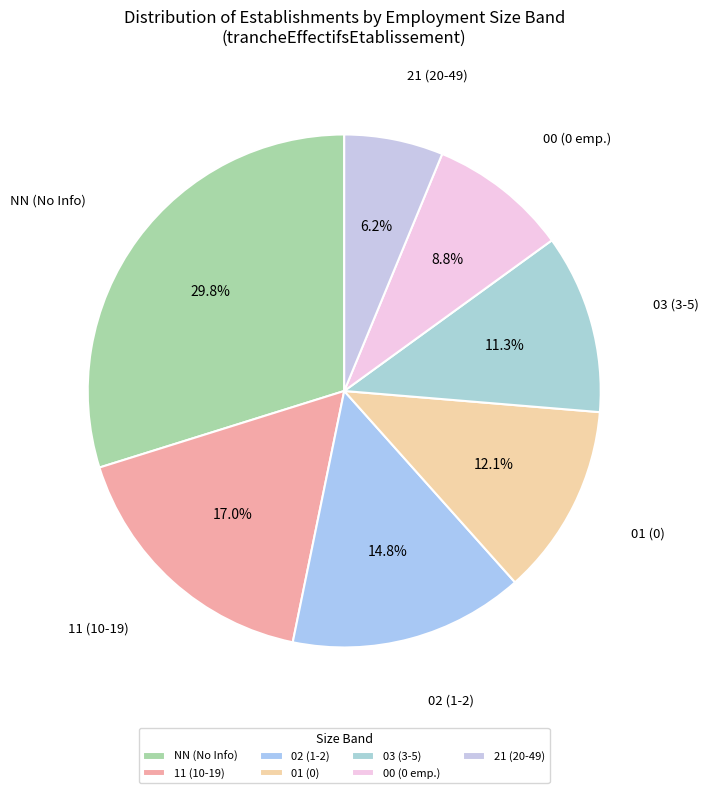

How many slices are in this pie chart?

7